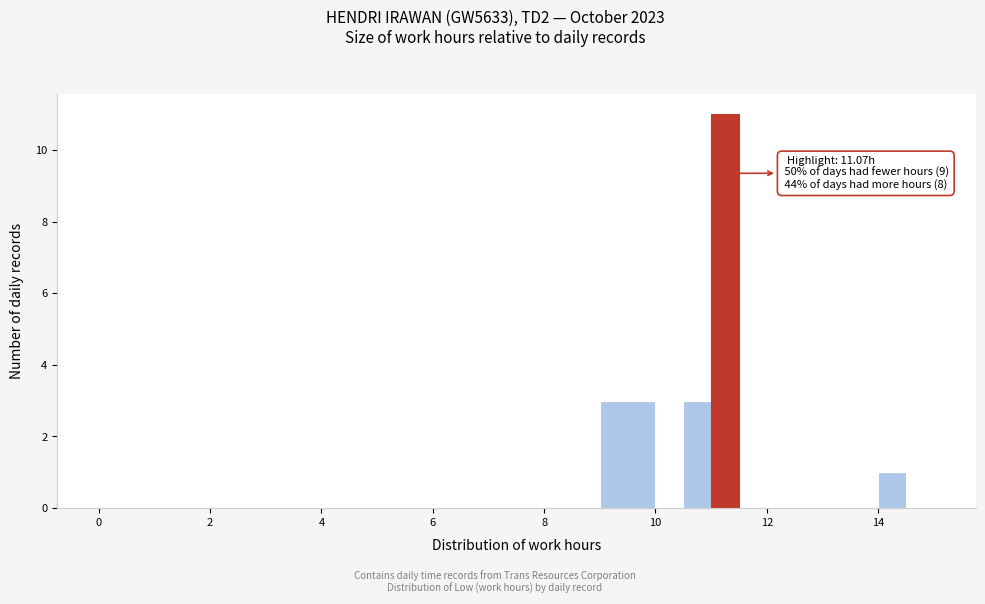

Around what value on the x-axis is the tallest bar? Give the approximate position of its centre, as read against the axis.

11.2